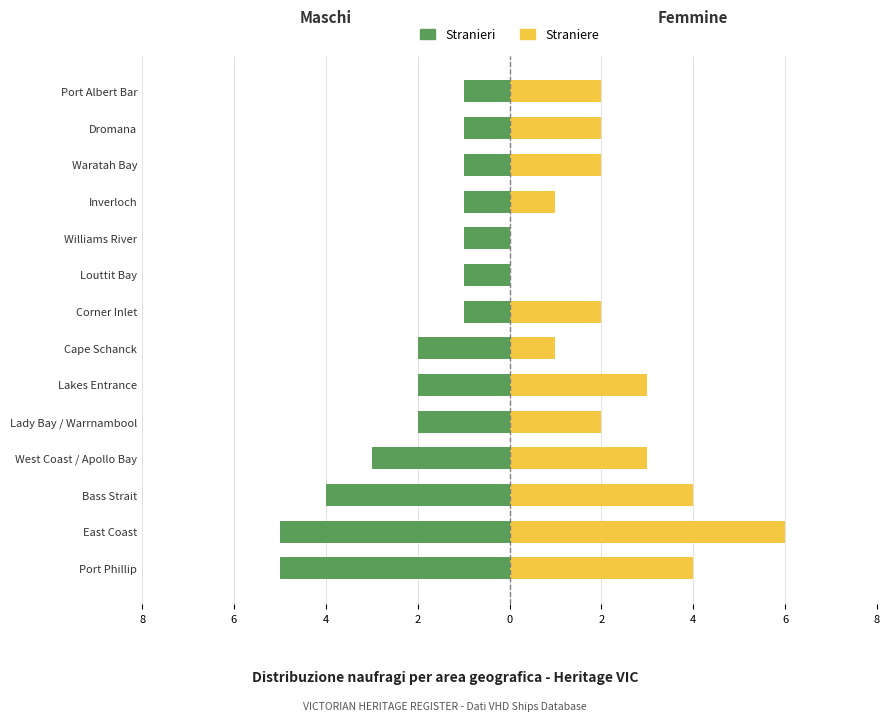

Reading left to right, extract all data points from this chart.

Stranieri: -5	-5	-4	-3	-2	-2	-2	-1	-1	-1	-1	-1	-1	-1
Straniere: 4	6	4	3	2	3	1	2	0	0	1	2	2	2